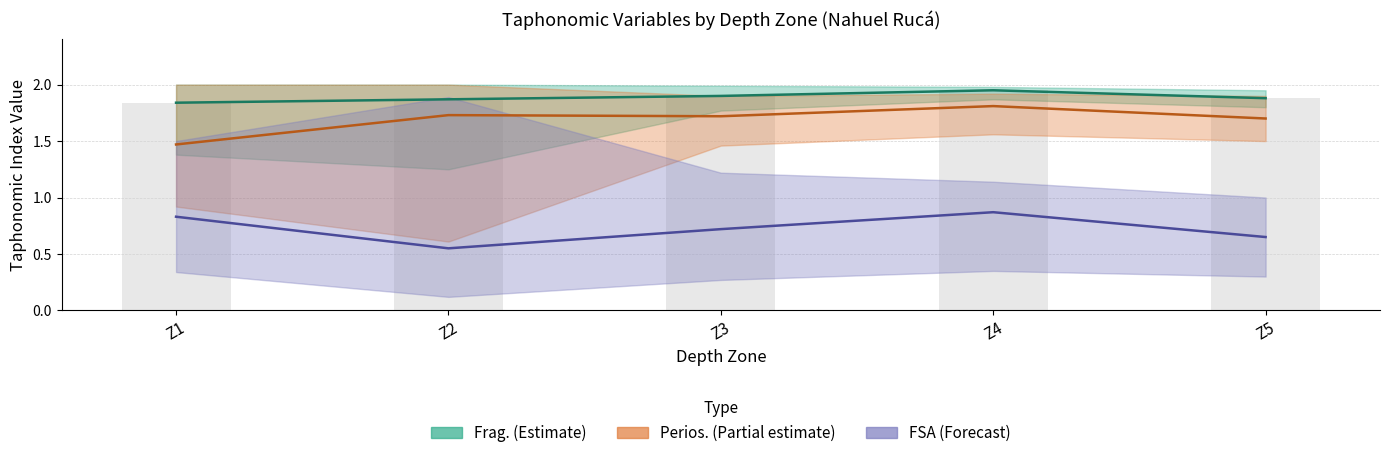

Rank the categories by Perios. (mean) value from highest to lowest.

Z4, Z2, Z3, Z5, Z1